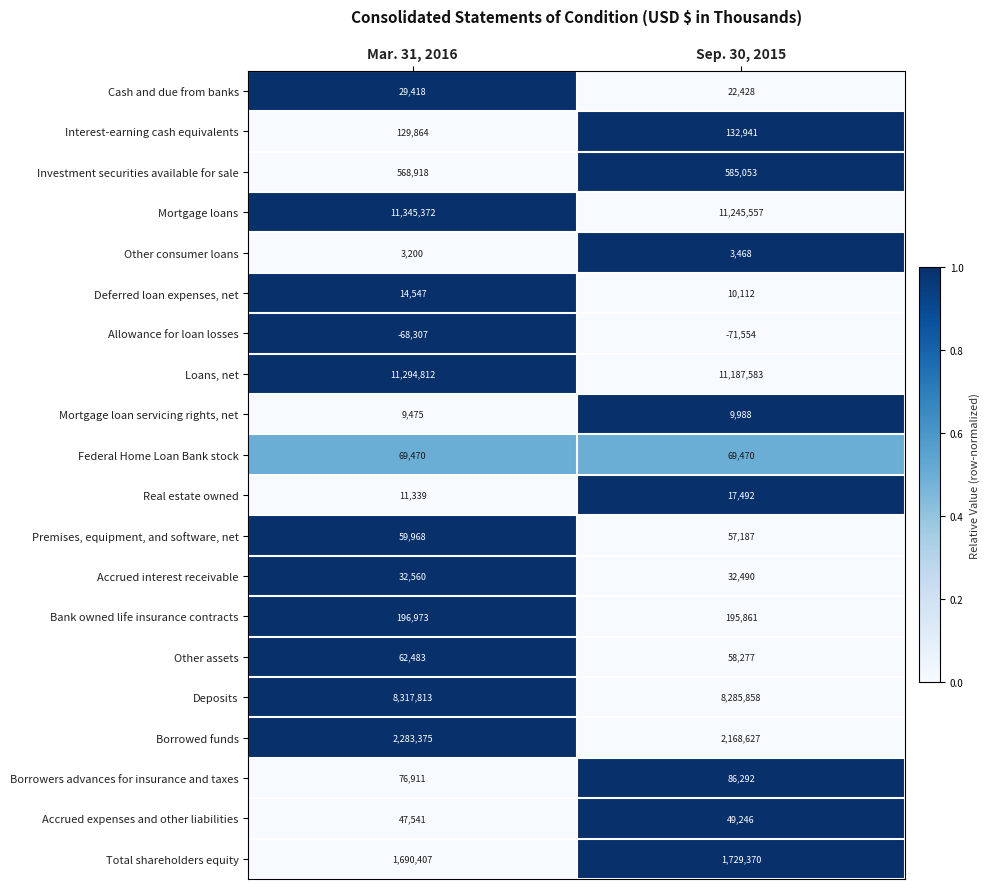

Which category has the highest value across all series?

Mar. 31, 2016